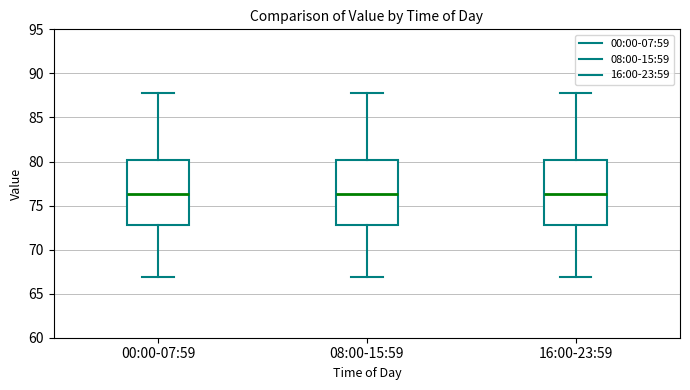

Reading left to right, transcribe this box plot: for each box, give where its median line is, the range the box spans, and where its two whiskers end, as read against the y-axis. The values are not printed on the chart, so give them approximately, as read against the axis.

00:00-07:59: median 76.5, box 73.0 to 80.0, whiskers 67.0 to 88.0
08:00-15:59: median 76.5, box 73.0 to 80.0, whiskers 67.0 to 88.0
16:00-23:59: median 76.5, box 73.0 to 80.0, whiskers 67.0 to 88.0